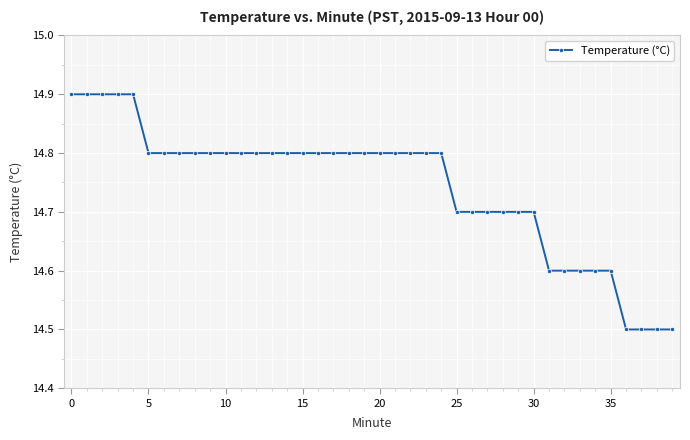

What is the difference between the maximum and minimum values?

0.4